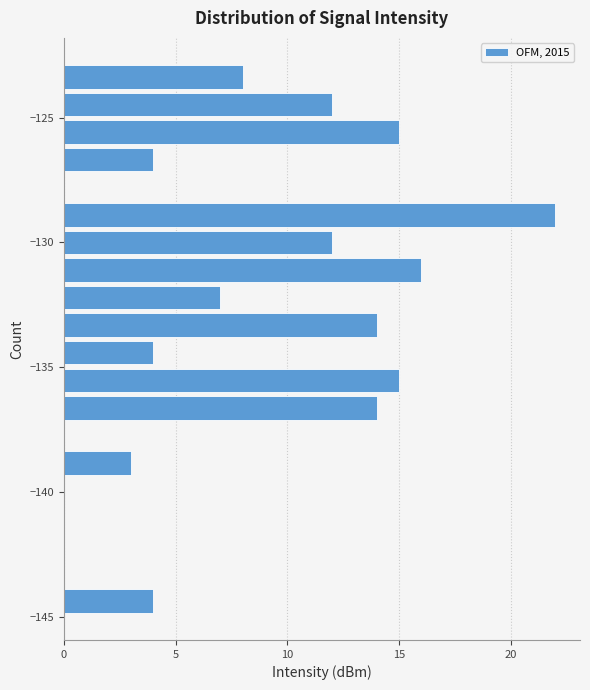

Read against the y-axis, roughly where is the centre of the longest bar?

-129.0